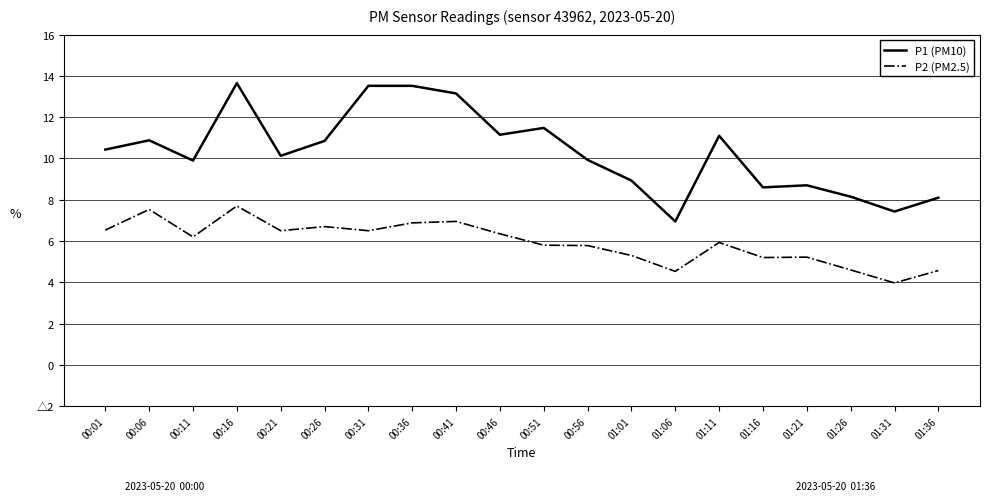

What are all the series names shown in the legend?

P1 (PM10), P2 (PM2.5)